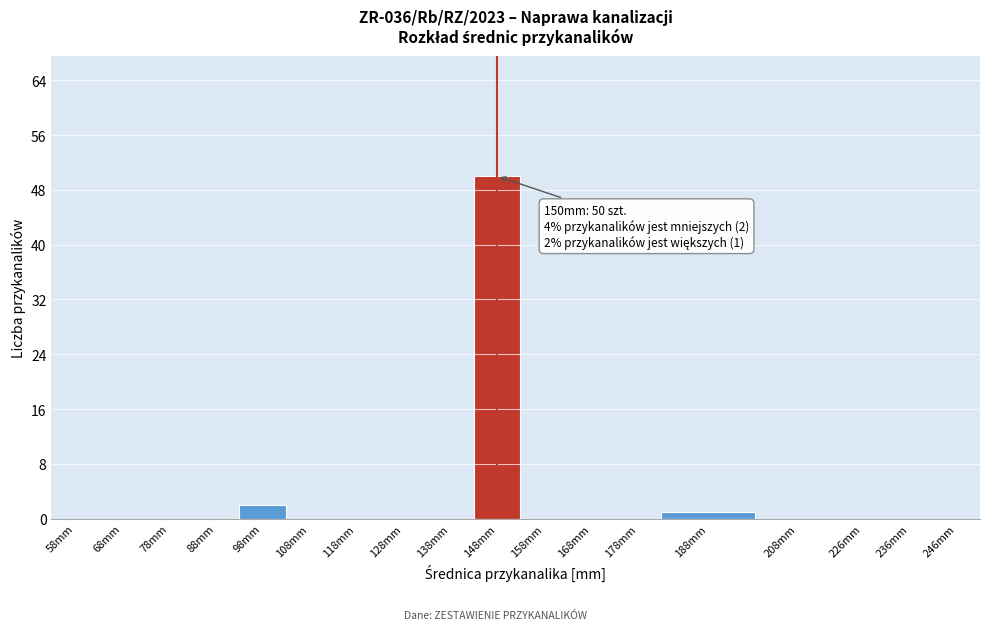

Reading left to right, what are all the values shown in this chart?

58mm=0	68mm=0	78mm=0	88mm=0	98mm=2	108mm=0	118mm=0	128mm=0	138mm=0	148mm=50	158mm=0	168mm=0	178mm=0	188mm=1	208mm=0	226mm=0	236mm=0	246mm=0